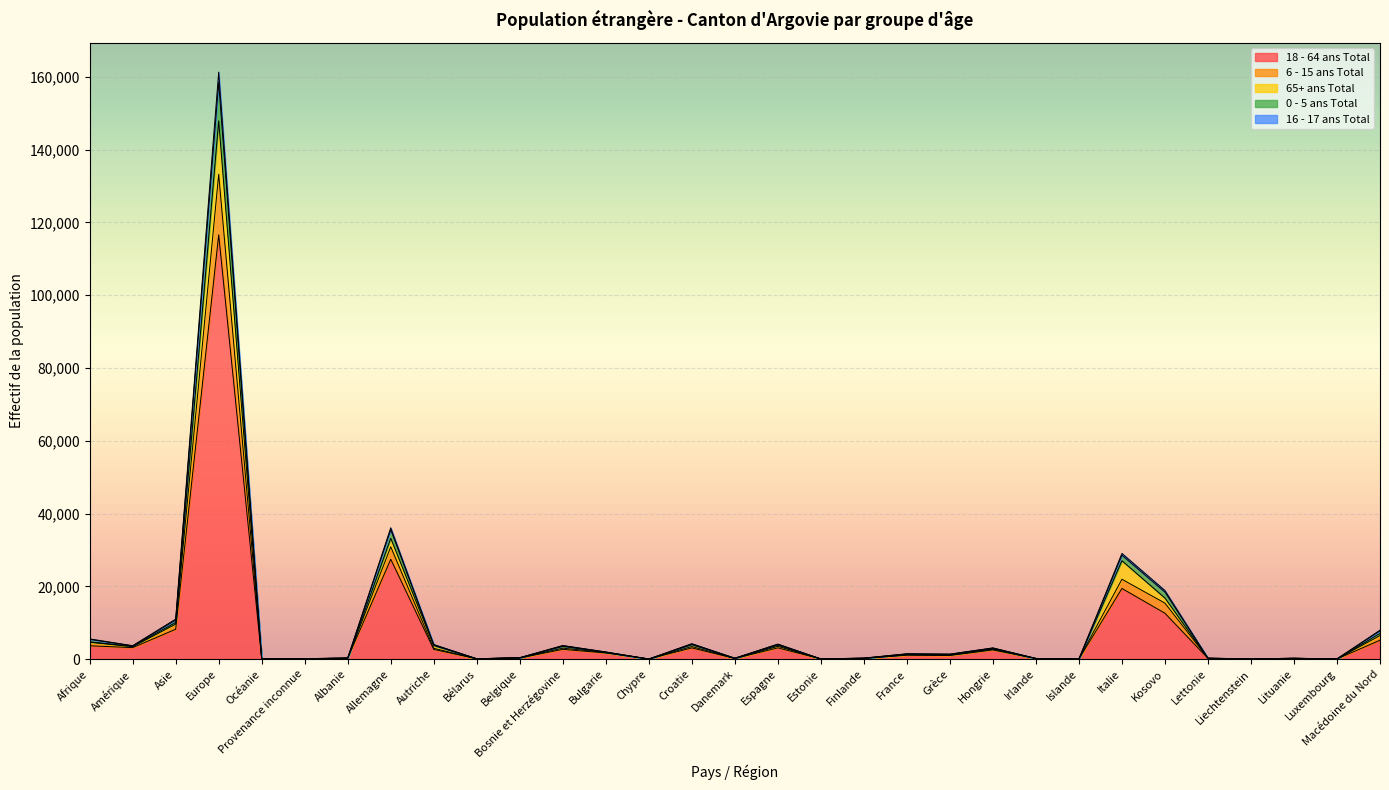

At which category does the chart reach its minimum across all series?

Chypre